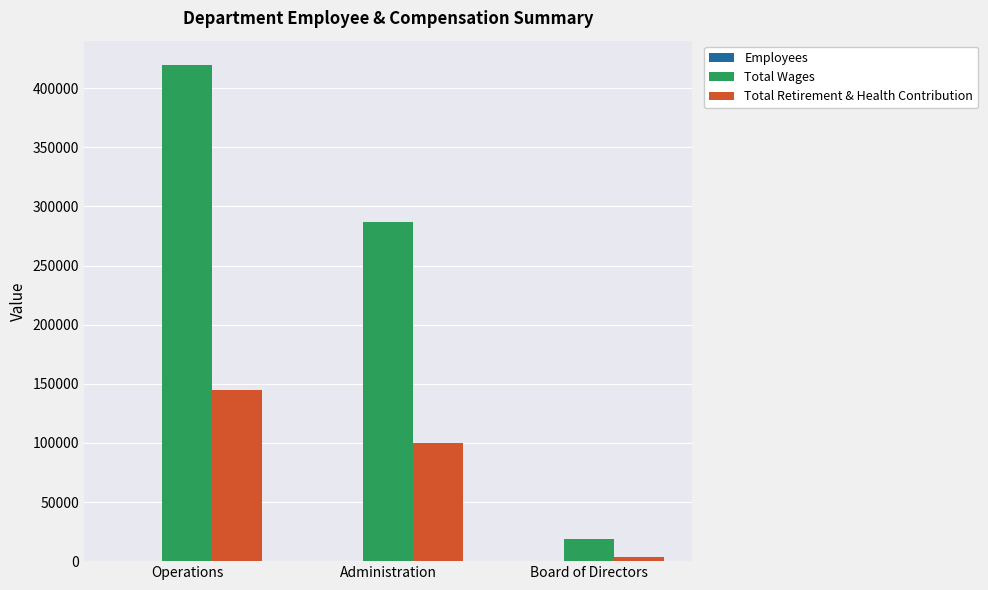

How many distinct data groups are displayed?

3